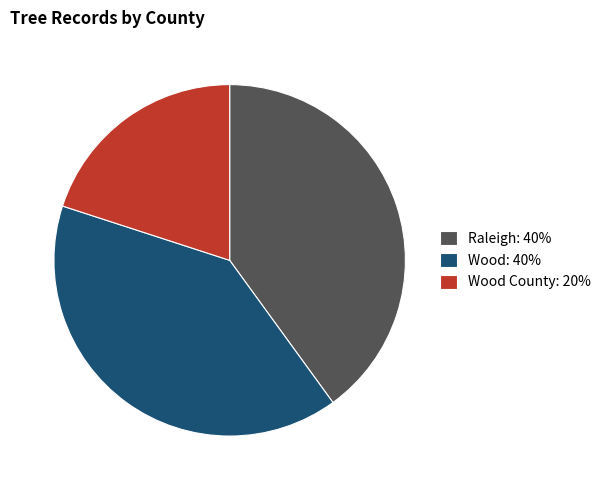

Which slice is the smallest?

Wood County: 20%